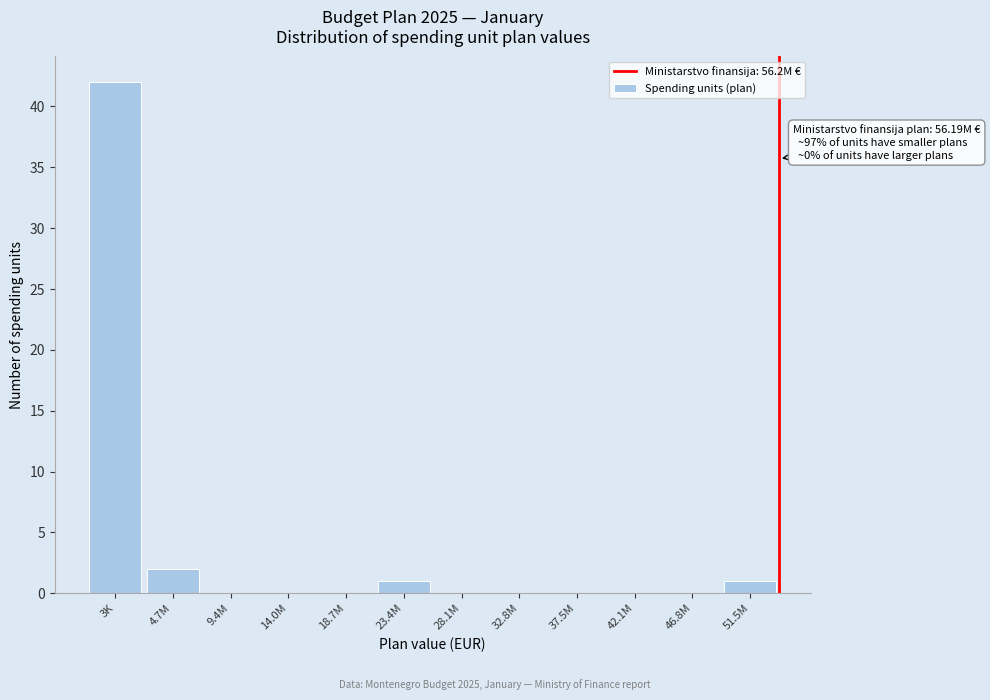

Reading left to right, extract all data points from this chart.

3K=42	4.7M=2	9.4M=0	14.0M=0	18.7M=0	23.4M=1	28.1M=0	32.8M=0	37.5M=0	42.1M=0	46.8M=0	51.5M=1